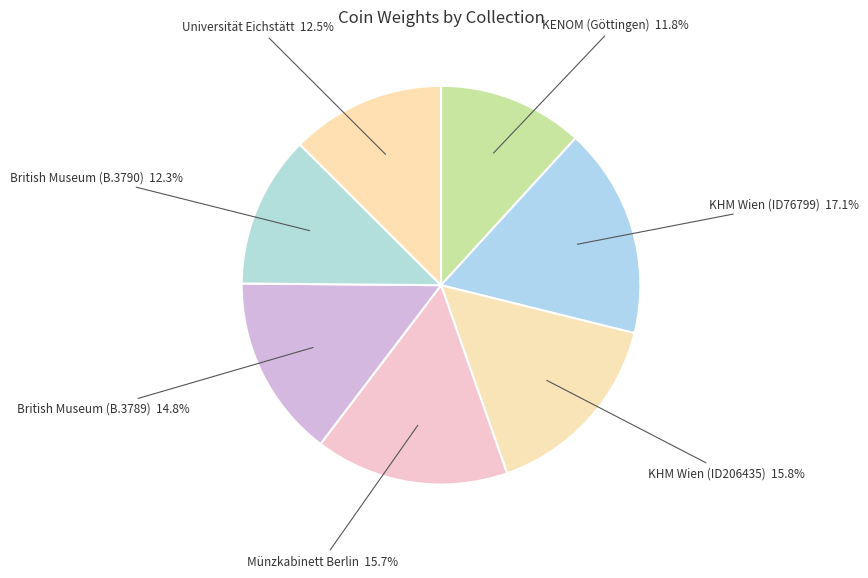

What portion of the pie excludes KENOM (Göttingen)?

88.2%